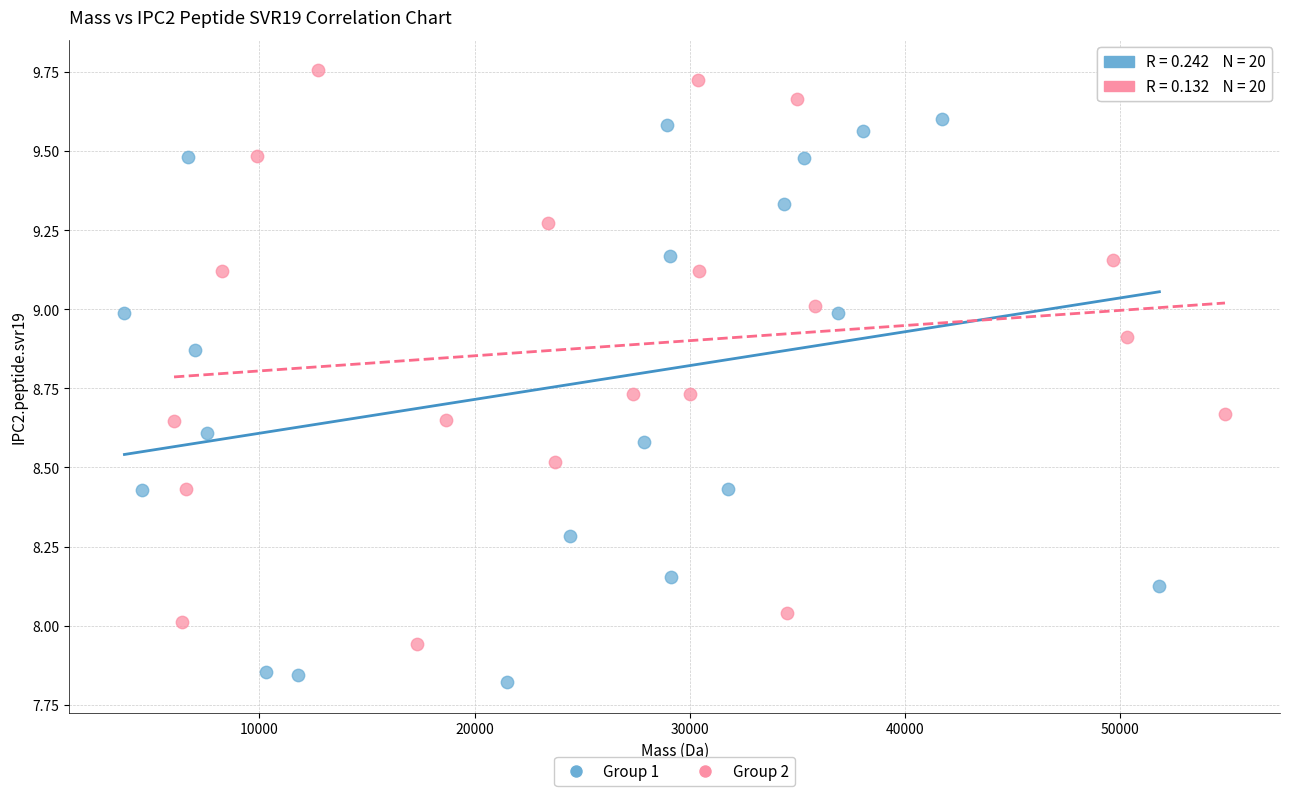

Which series reaches the minimum Y coordinate?

Group 1